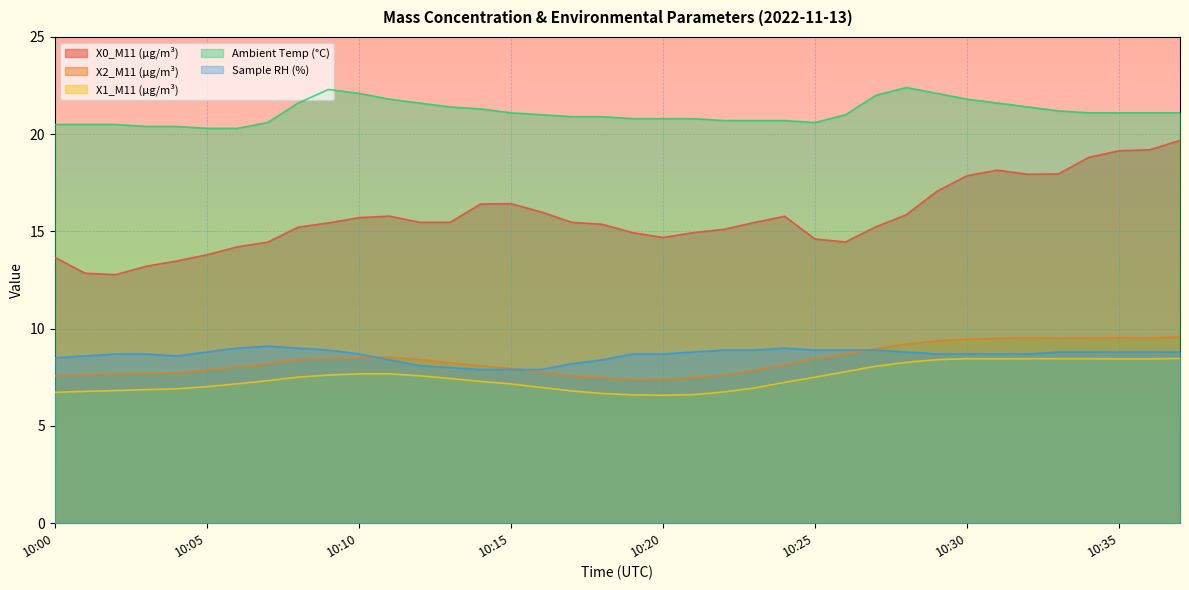

What is the difference between the second highest and second lowest values in the X2_M11 (μg/m³) series?

2.1